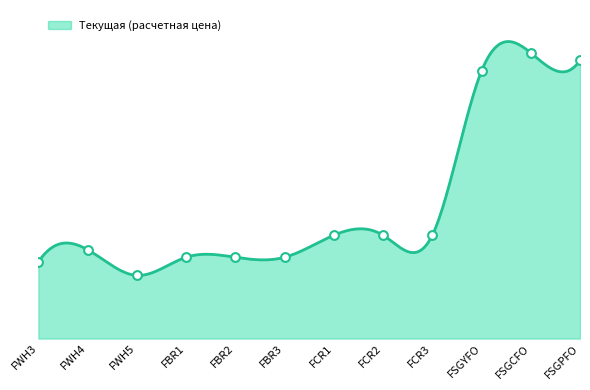

Which has a higher value, FSGPFO or FWH3?

FSGPFO